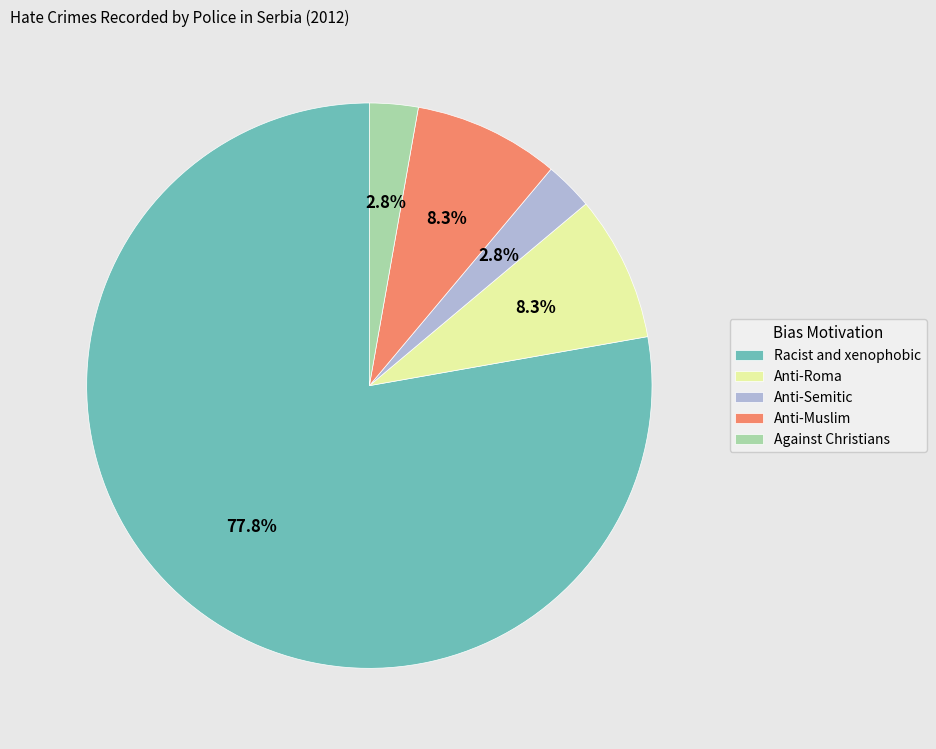

To the nearest percent, what is the average slice percentage?

20%